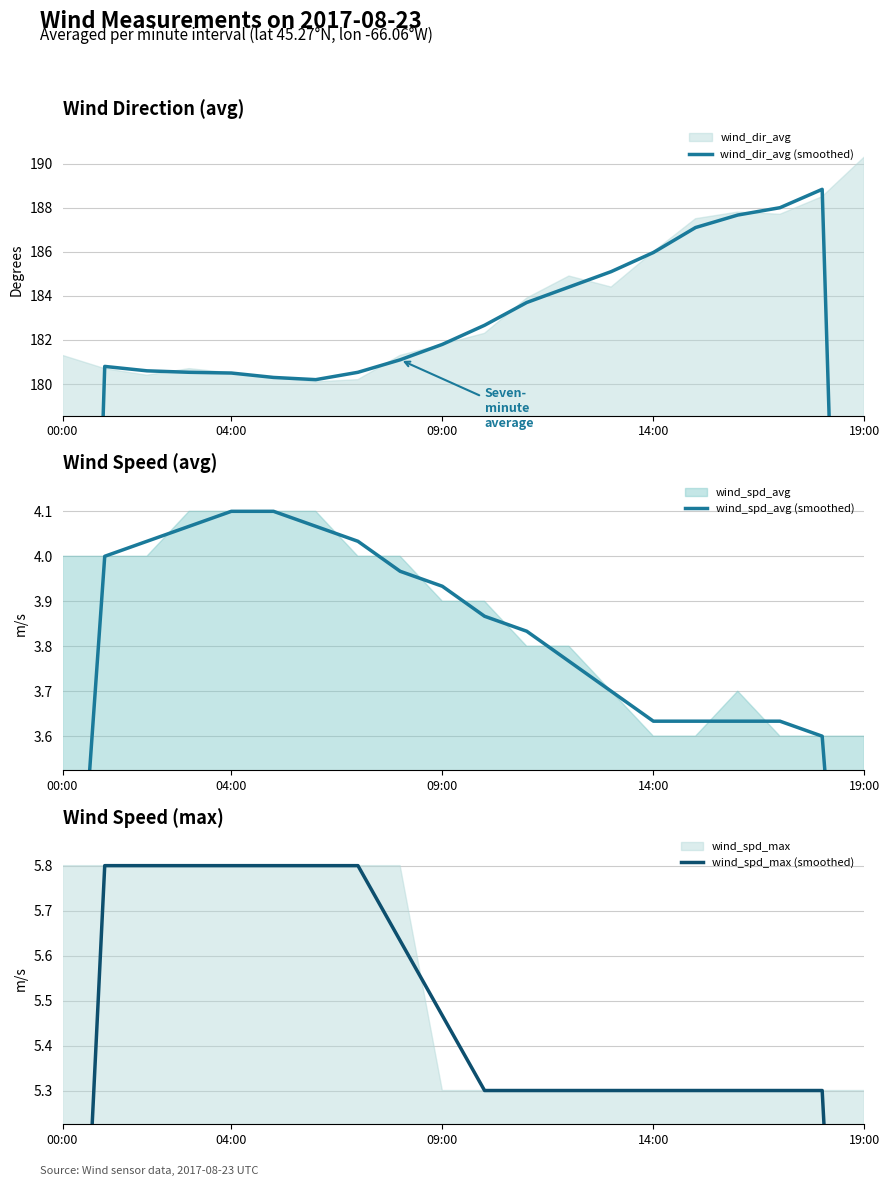

What is the total value across all series at 7?

190.4